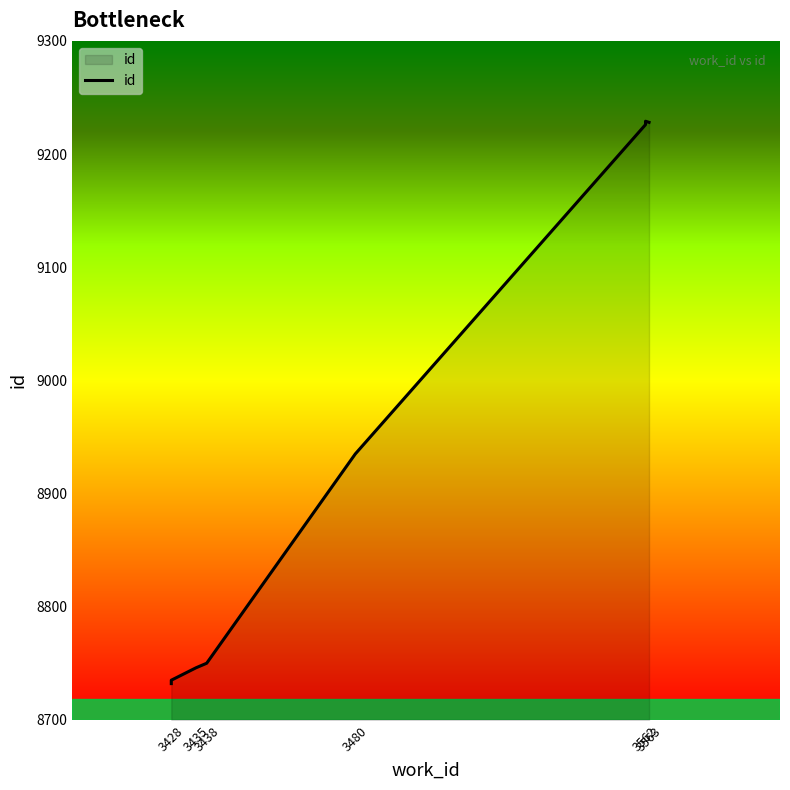

Read the value at 3428, to the nearest 10.

8740